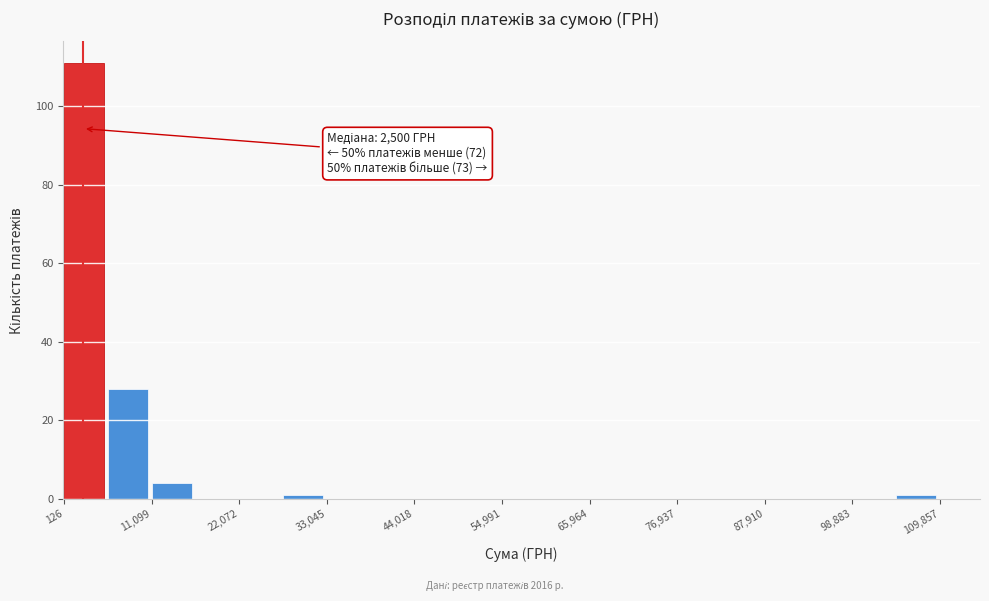

Read against the x-axis, roughly where is the centre of the tallest bar?

2000